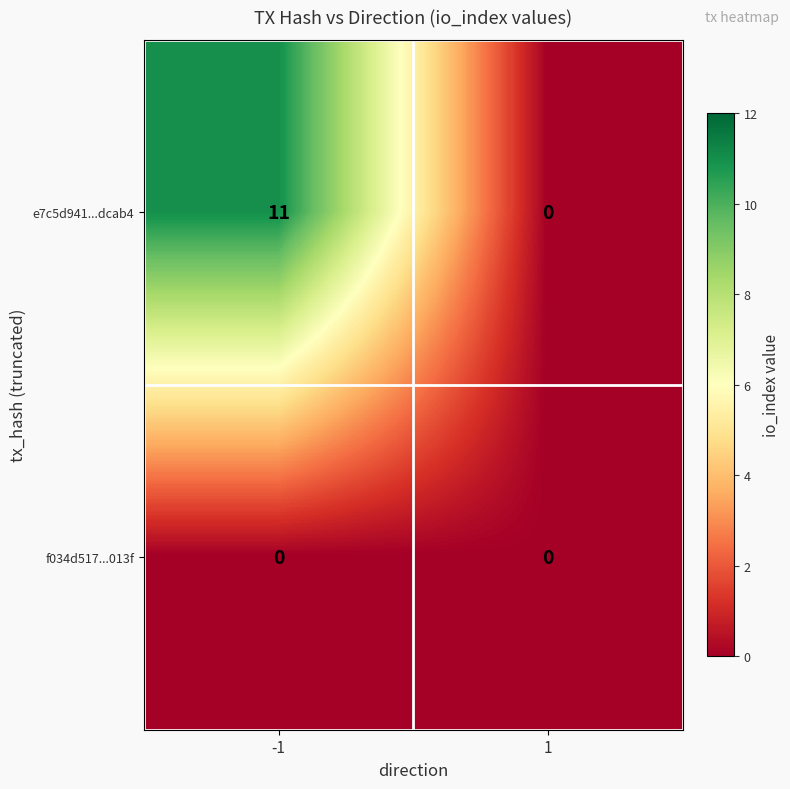

Which series changed the most between -1 and 1?

e7c5d941...dcab4